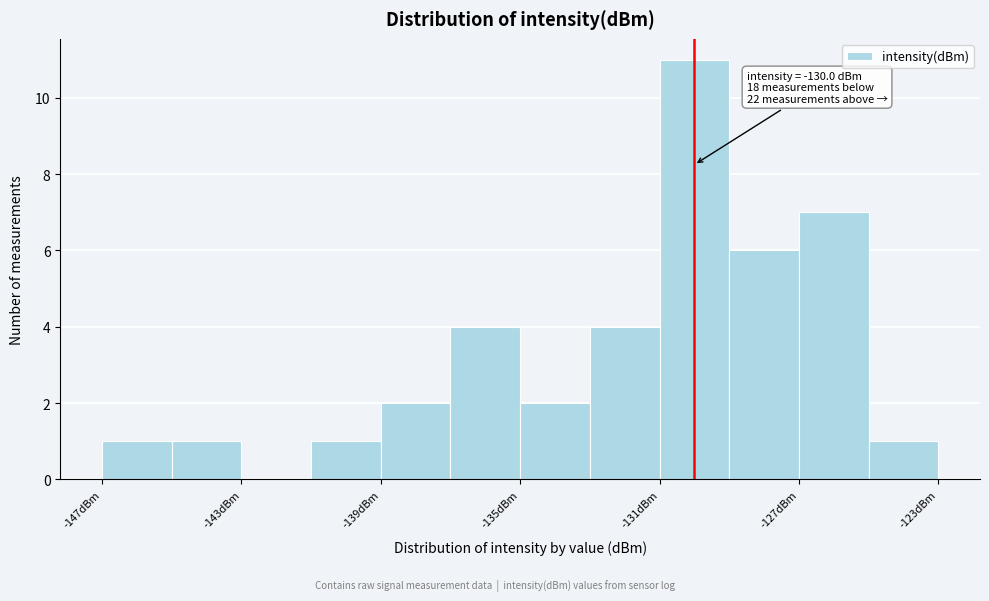

Which range on the x-axis has the tallest bar?

-131 to -129